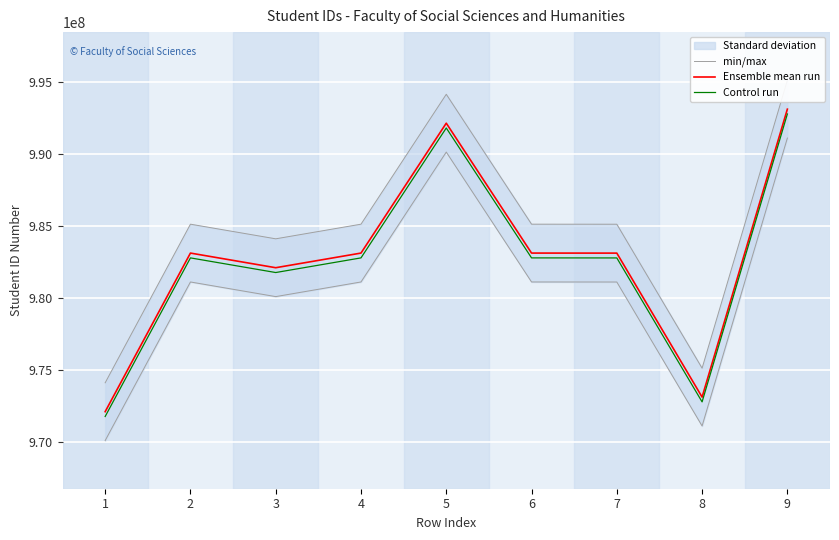

At which label does Control run reach its minimum?

1